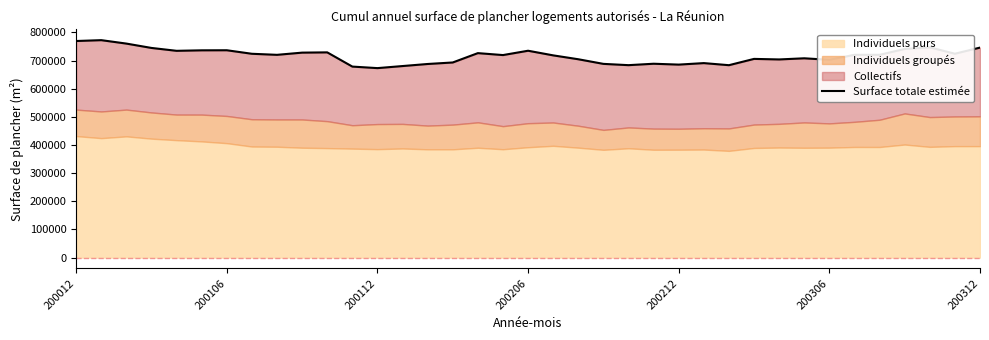

Does the chart display data point markers on the line(s)?

No